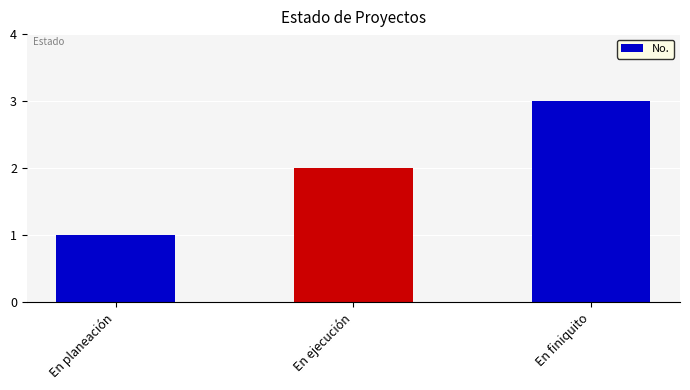

Reading left to right, what are all the values shown in this chart?

1	2	3